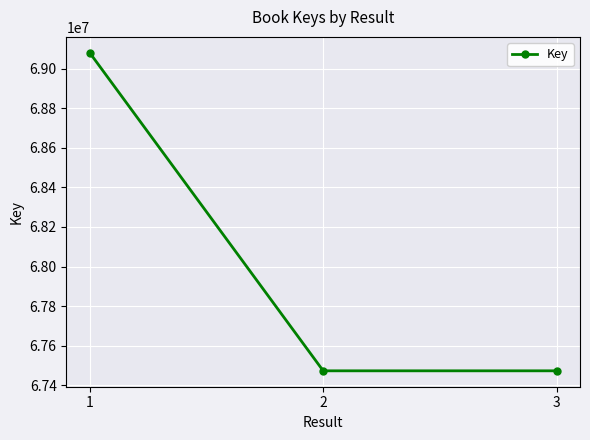

Does the chart display data point markers on the line(s)?

Yes